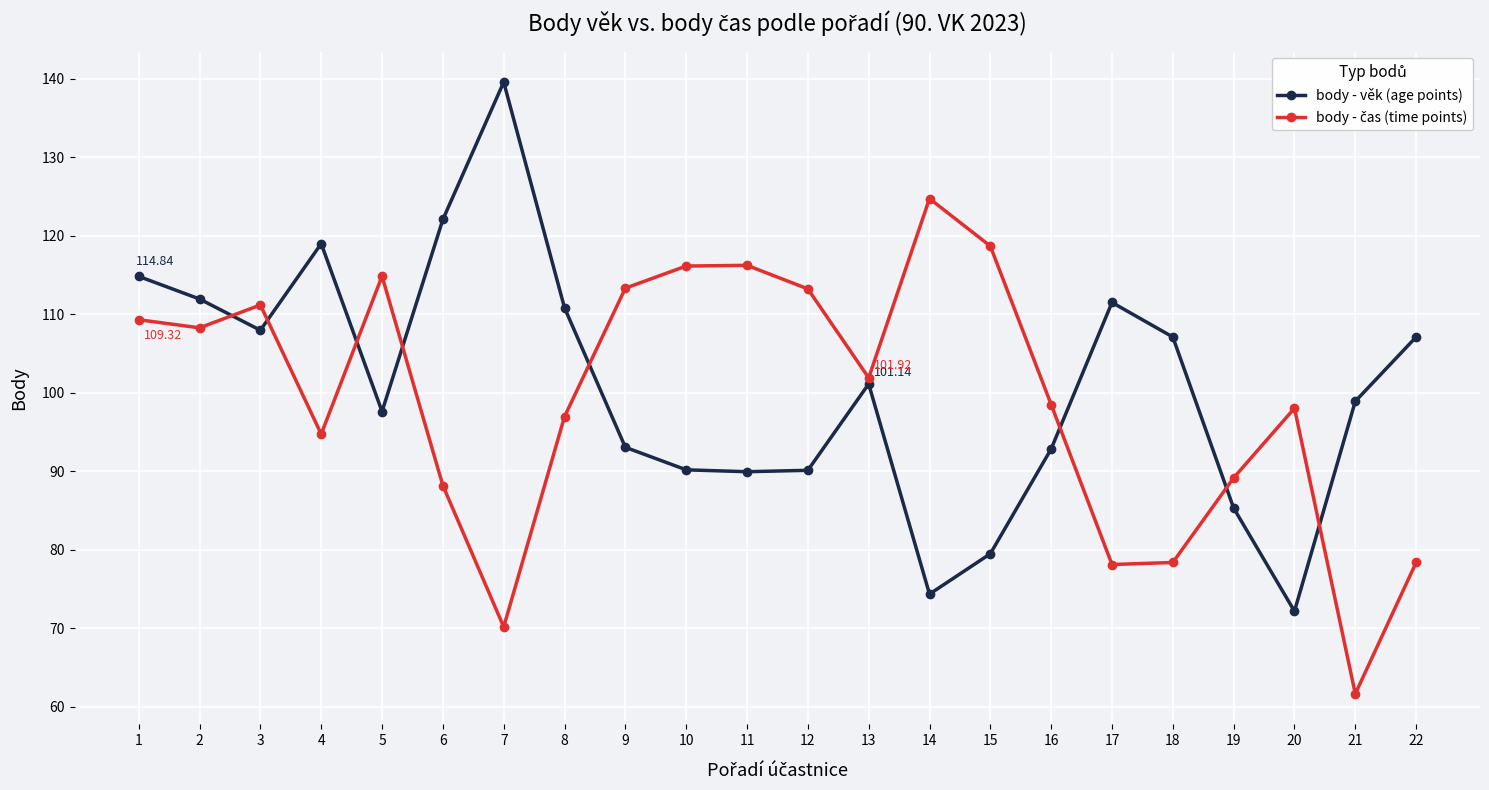

How many data points in body - věk (age points) are less than 101?

11